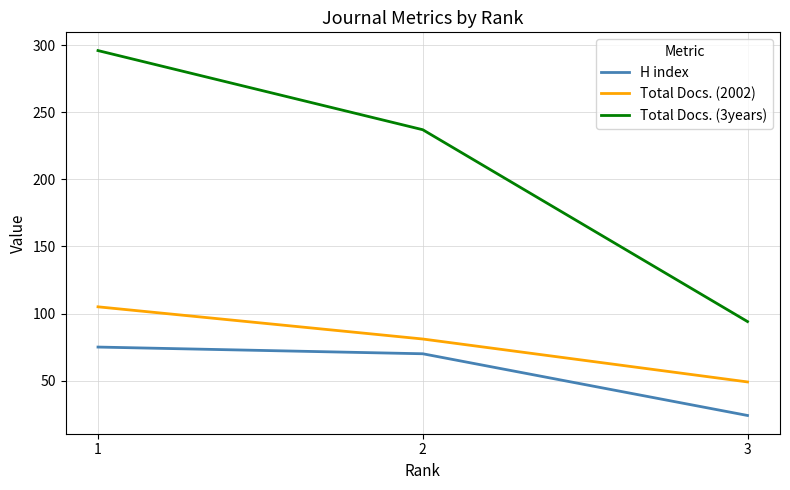

True or false: Total Docs. (2002) has a value of 81 at 2.

True